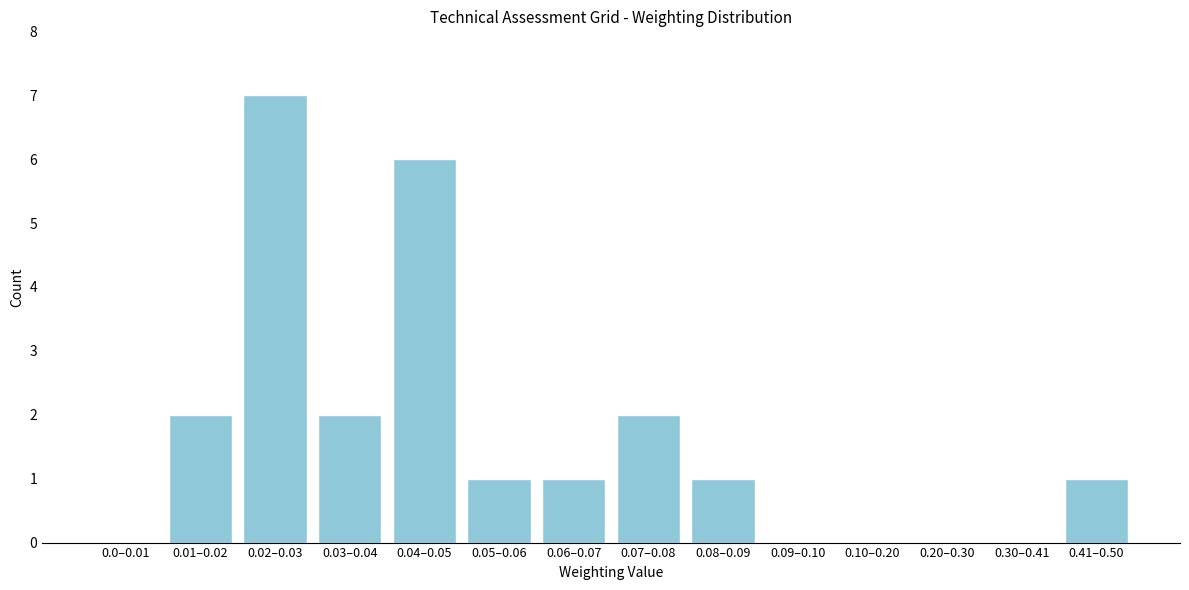

Reading right to left, list all the values displayed in this chart.

0.41–0.50=1	0.30–0.41=0	0.20–0.30=0	0.10–0.20=0	0.09–0.10=0	0.08–0.09=1	0.07–0.08=2	0.06–0.07=1	0.05–0.06=1	0.04–0.05=6	0.03–0.04=2	0.02–0.03=7	0.01–0.02=2	0.0–0.01=0